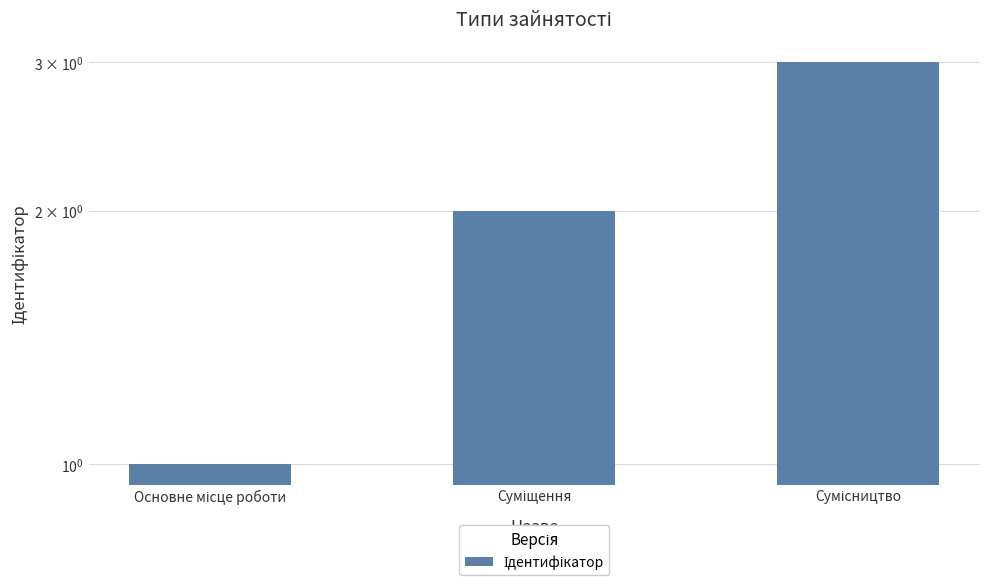

Which has a higher value, Основне місце роботи or Суміщення?

Суміщення